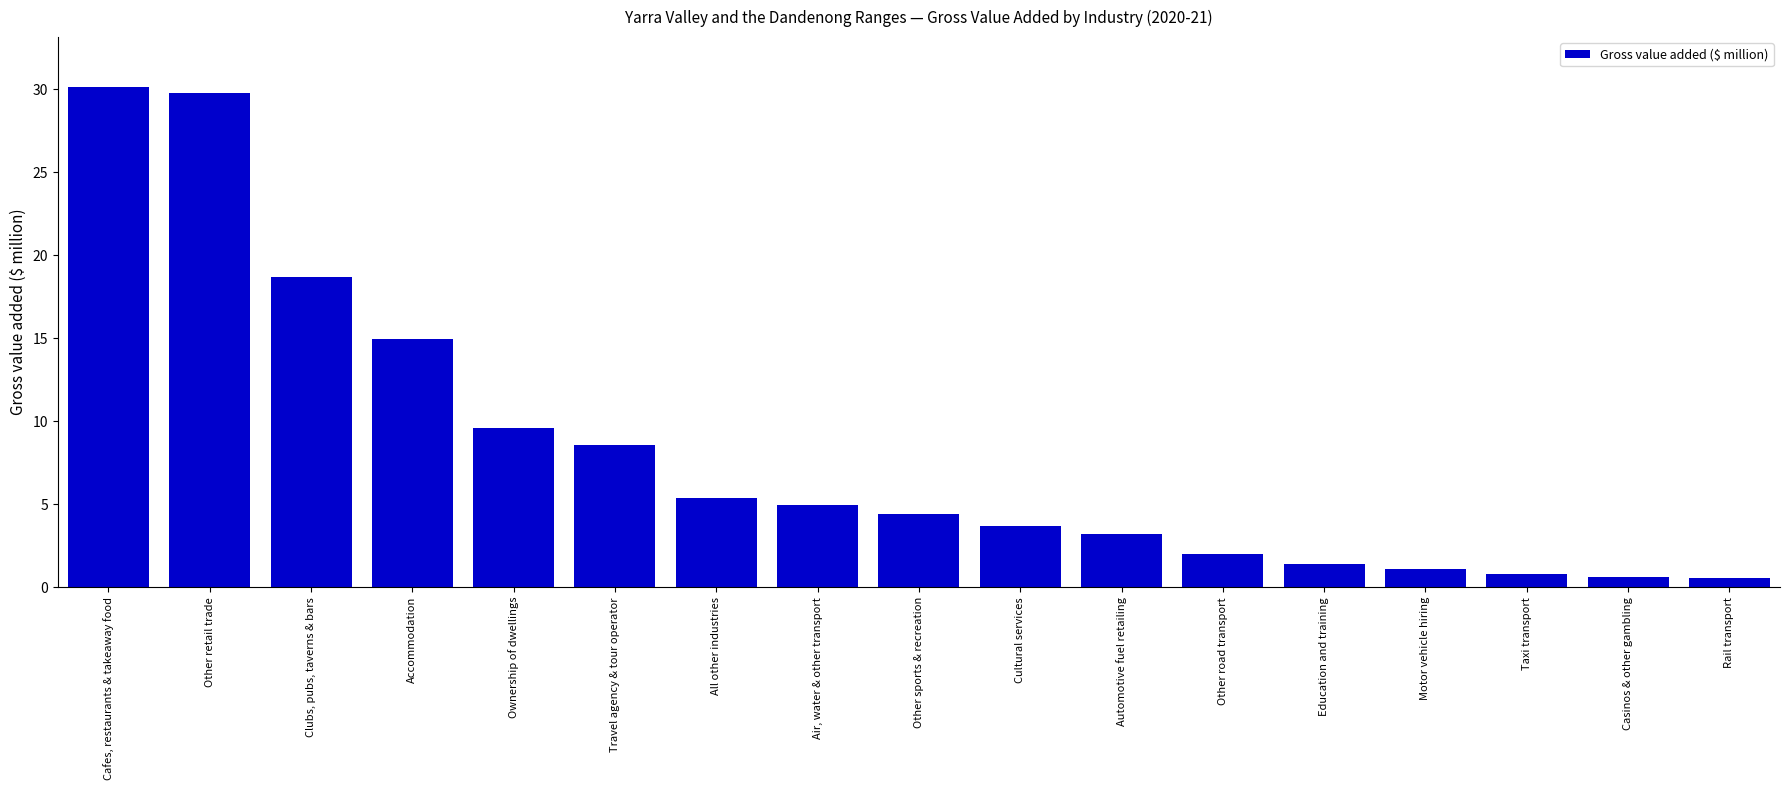

Where is the data nearest to the value 15?

Accommodation